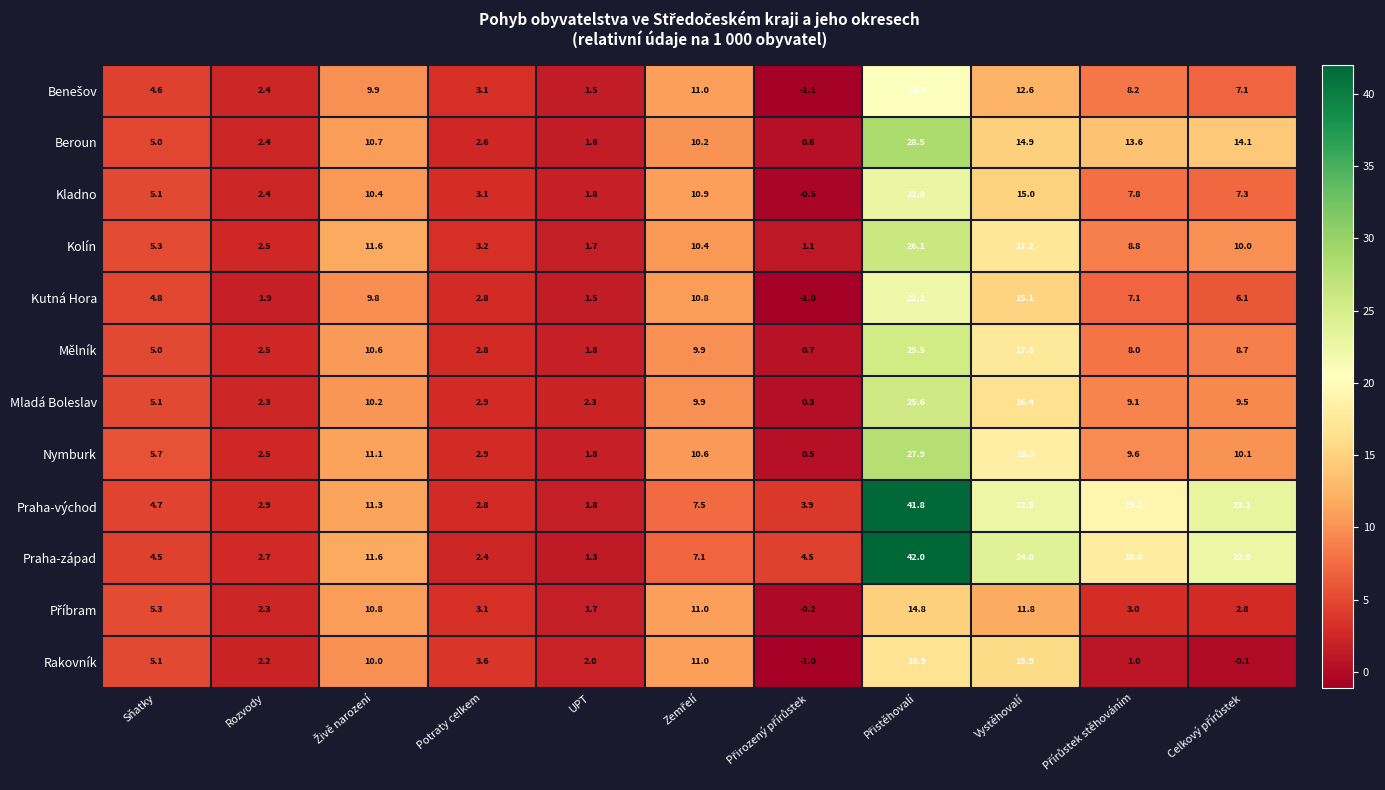

Which series has the largest range (max minus min)?

Praha-západ